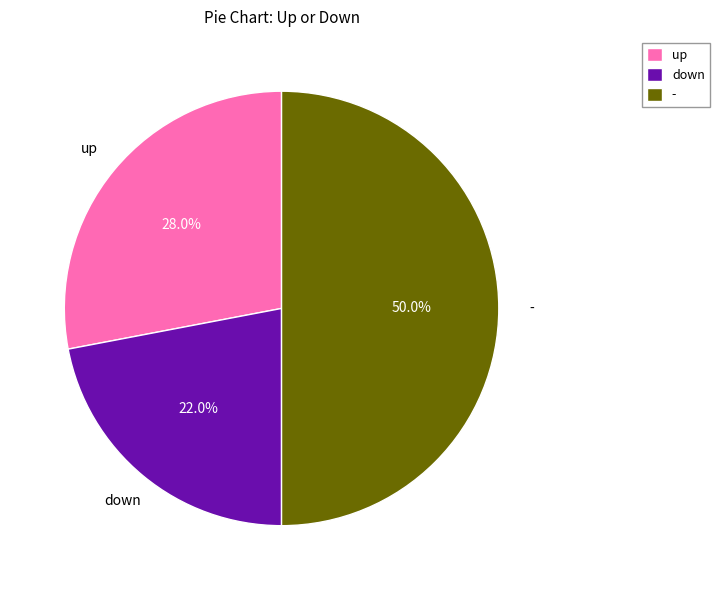

Count the number of slices in the pie.

3